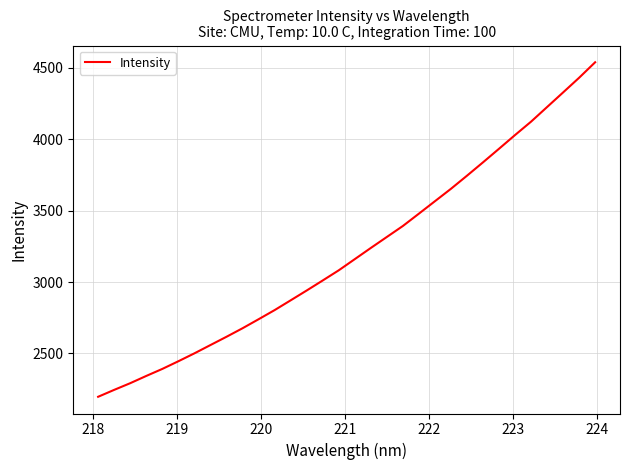

What is the smallest value displayed?

2196.9